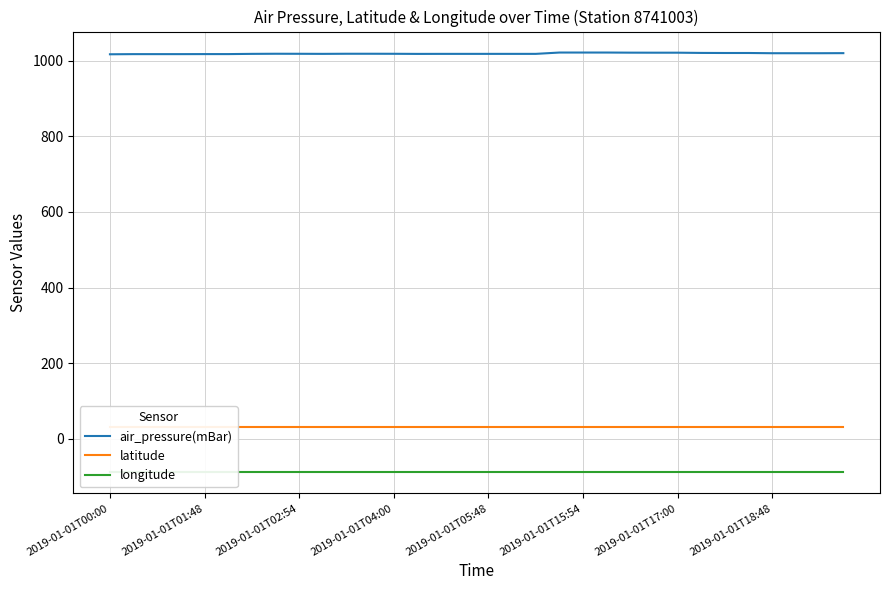

Is this an area chart (filled region under the line)?

No